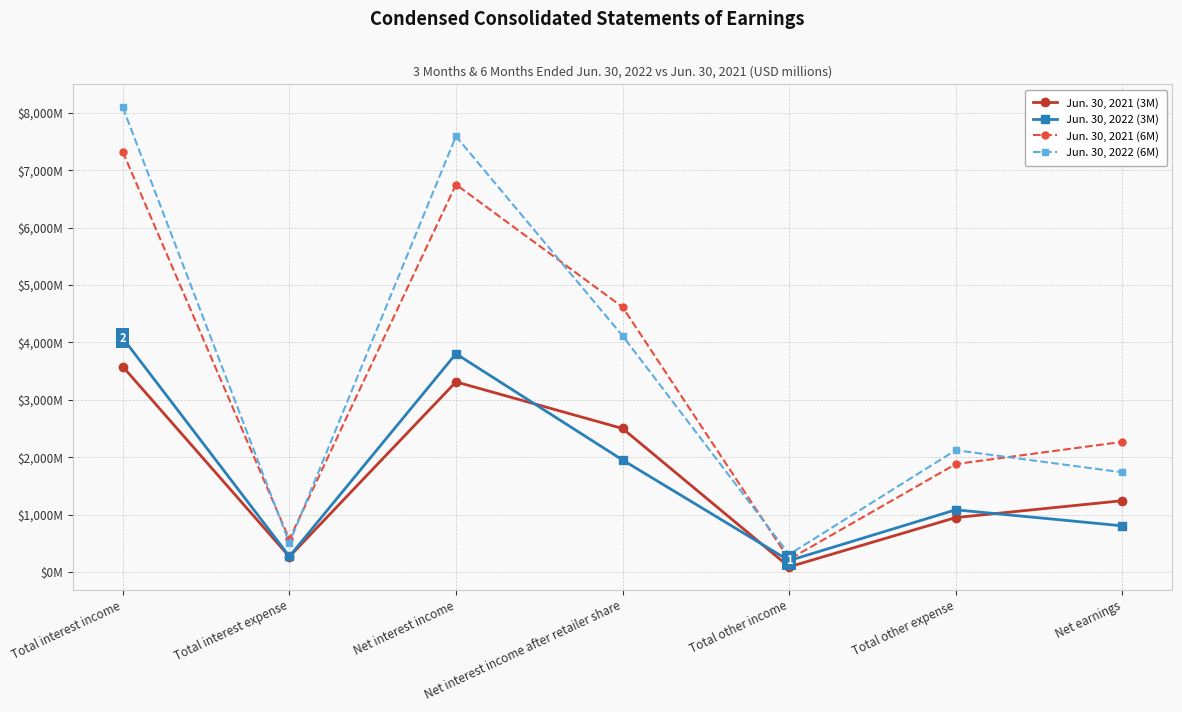

At which category is the sum across all series the highest?

Total interest income